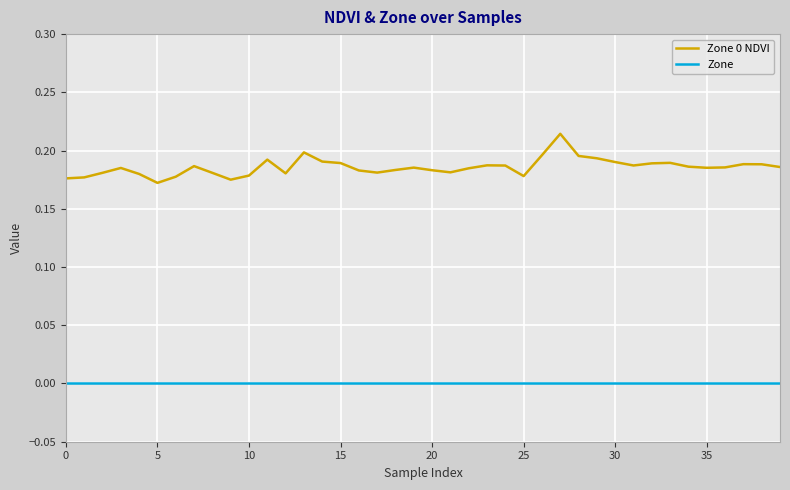

Which series has the largest total across all categories?

Zone 0 NDVI